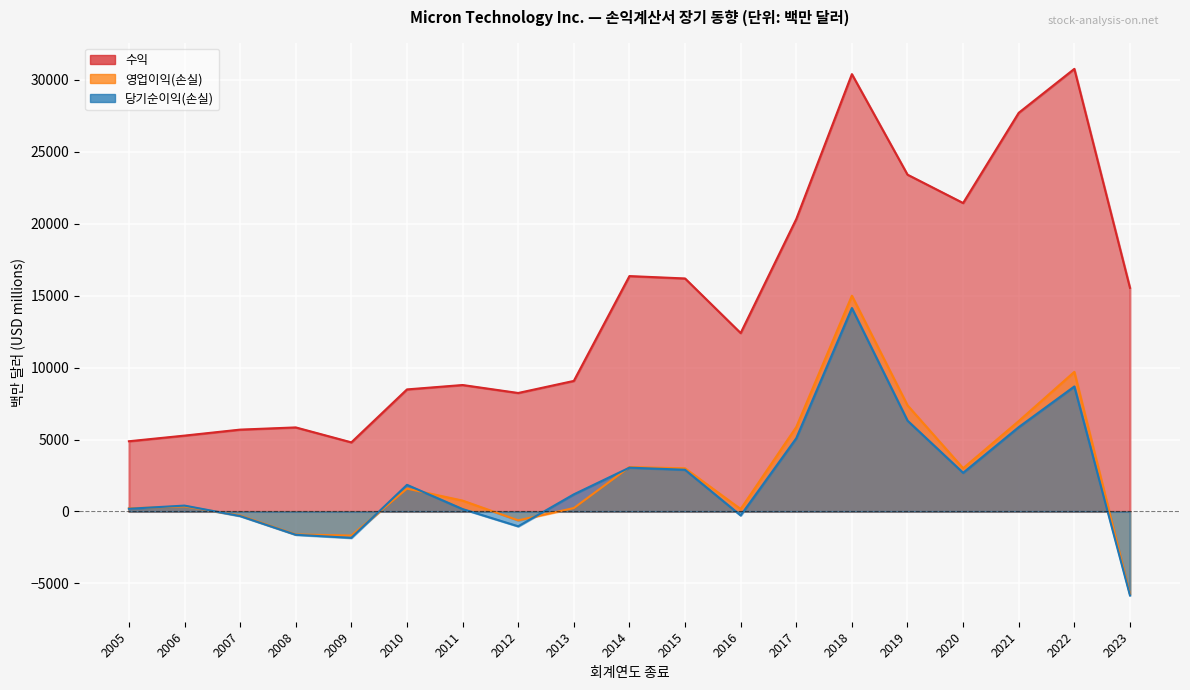

At how many categories does at least one series exceed 16750?

6